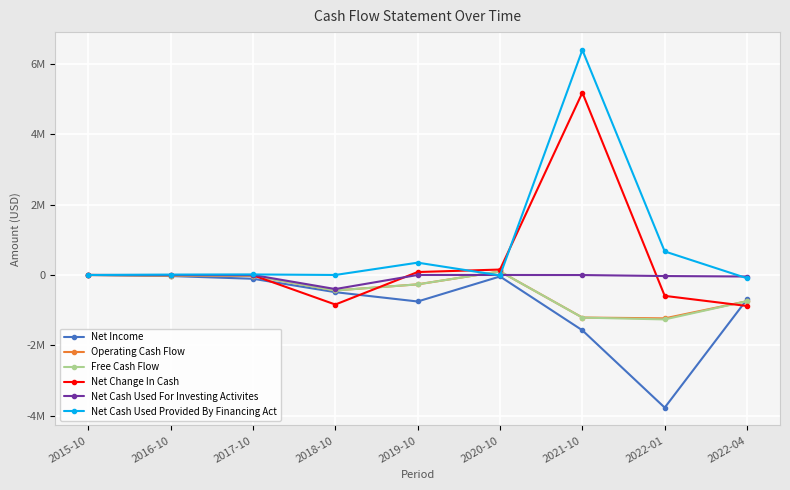

What is the sum of all Free Cash Flow values?

-3862239